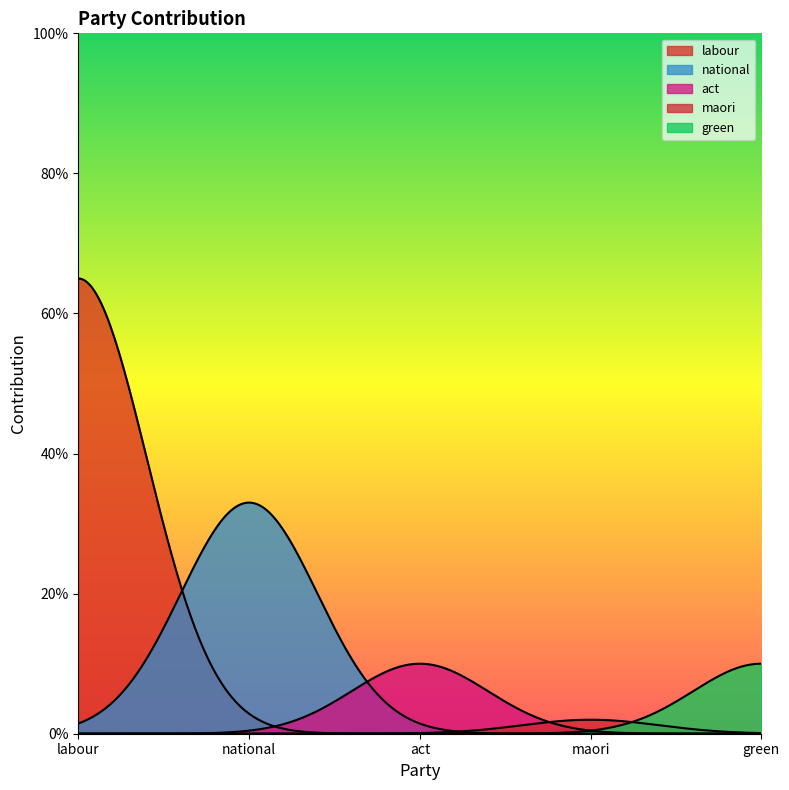

True or false: there are more than 2 points higher than both neighbors.

False